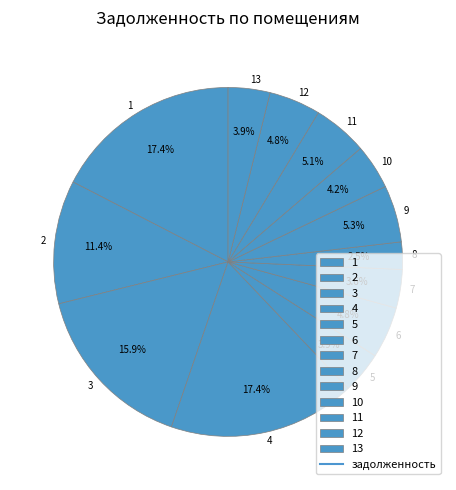

Do 10 and 3 together represent more than half of the pie?

No